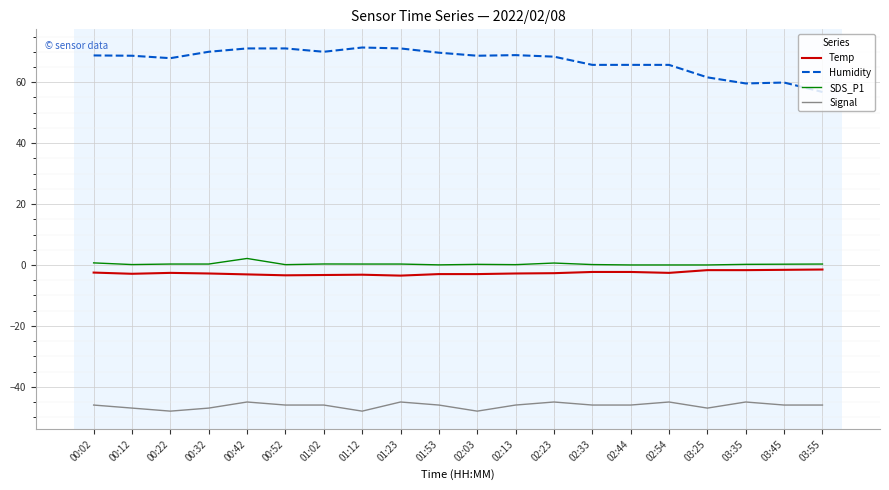

Which series has the widest spread of values?

Humidity